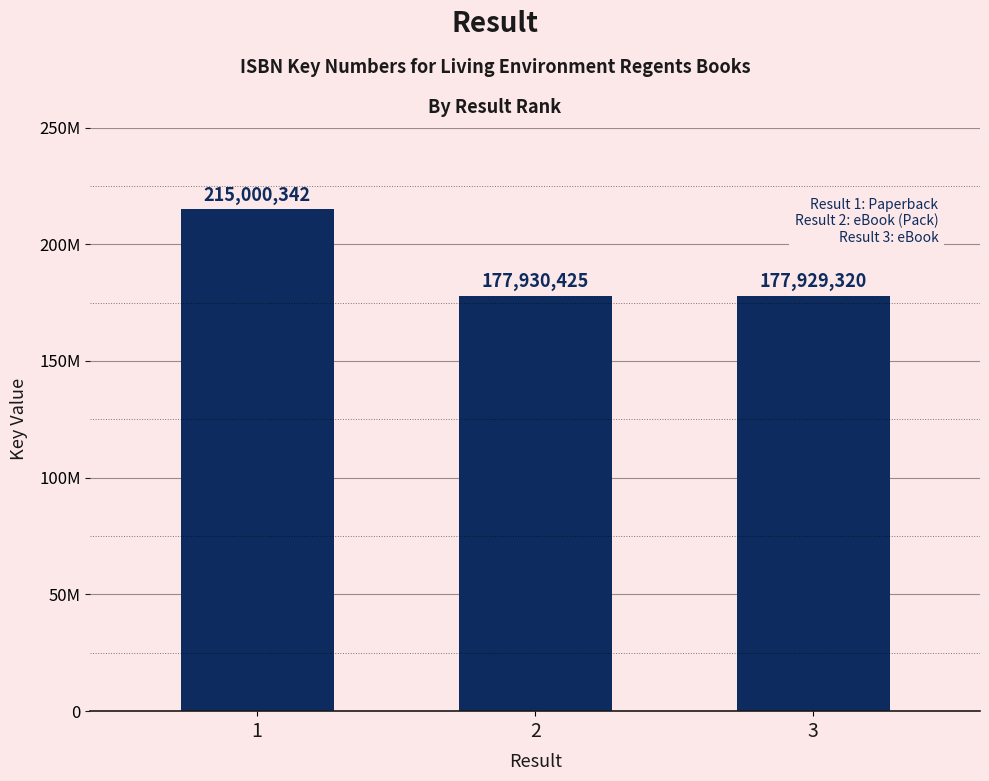

True or false: the data shows 215000342 at 1.

True